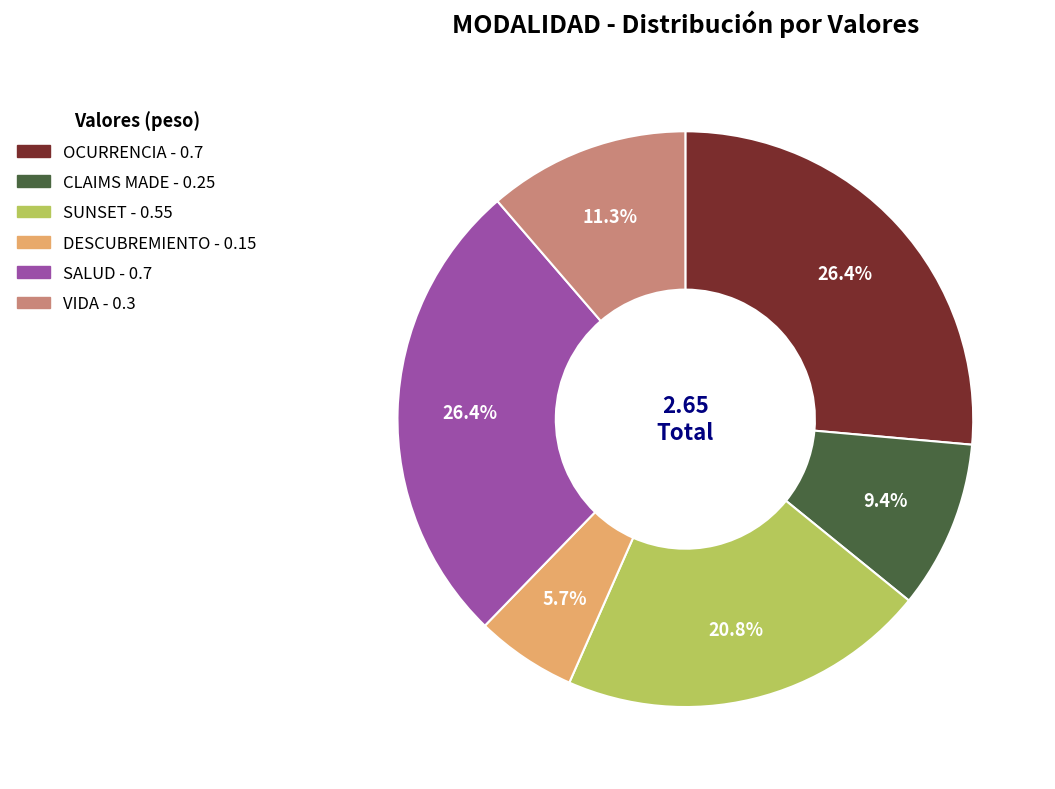

Which has a higher value, SUNSET or DESCUBREMIENTO?

SUNSET